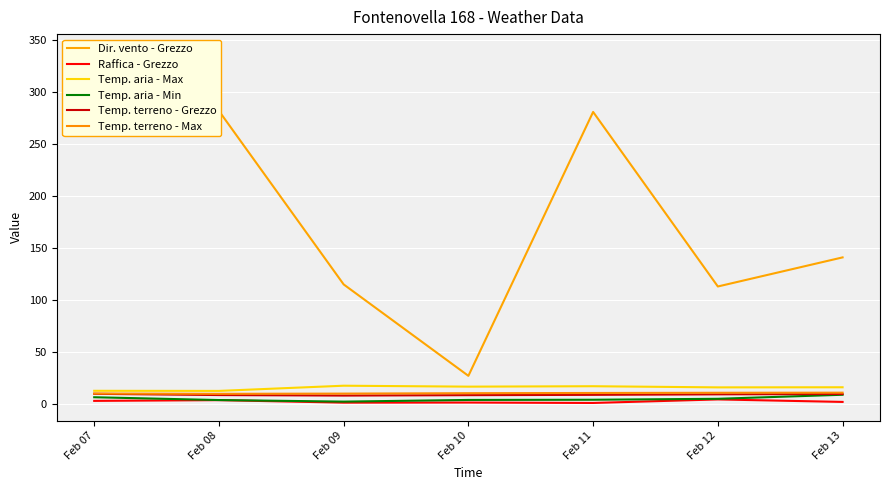

What is the sum of all Raffica - Grezzo values?

16.1